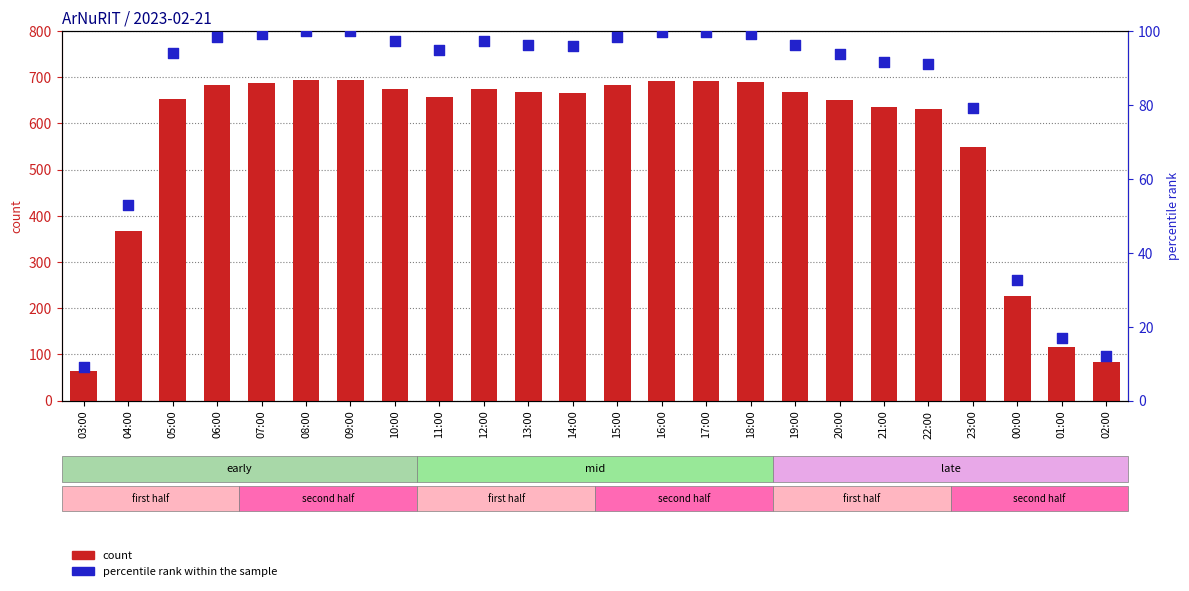

Which series has the largest total across all categories?

count